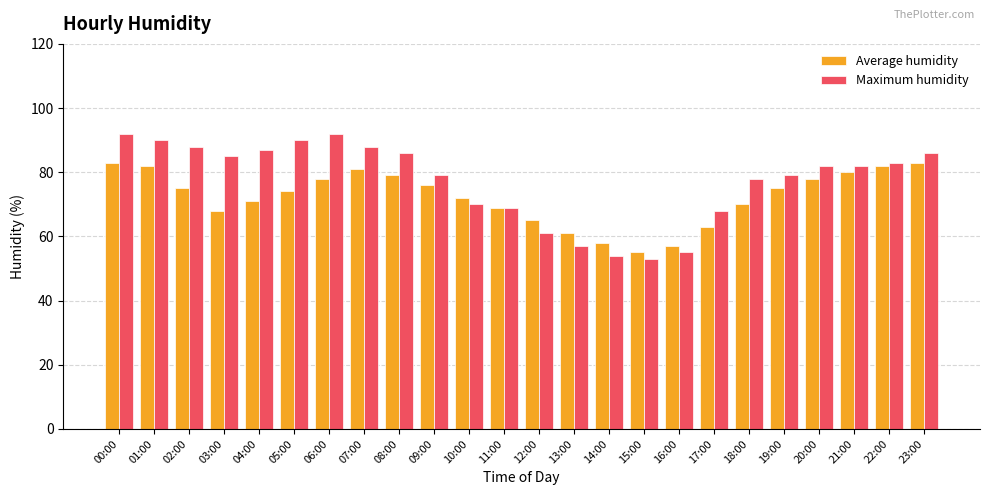

The Average humidity series shows 111 at 02:00. True or false?

False